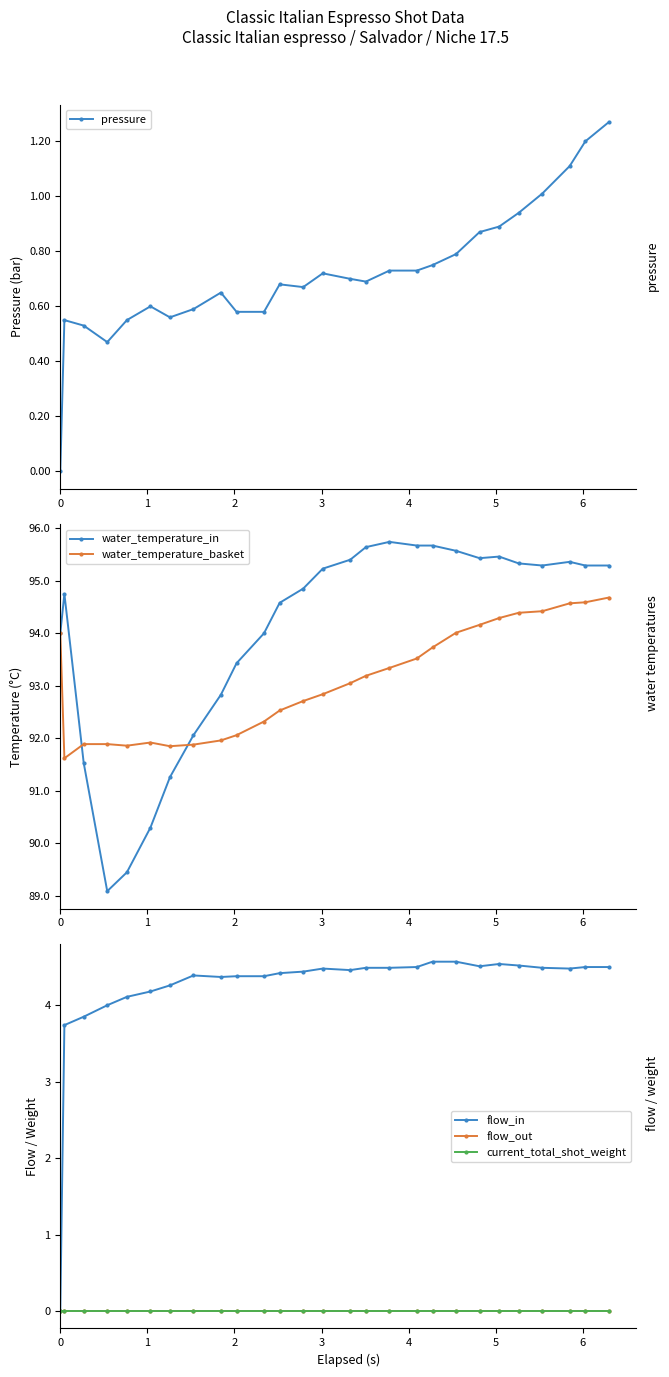

What is the value of the water_temperature_in point at the 9th from the left?

92.8